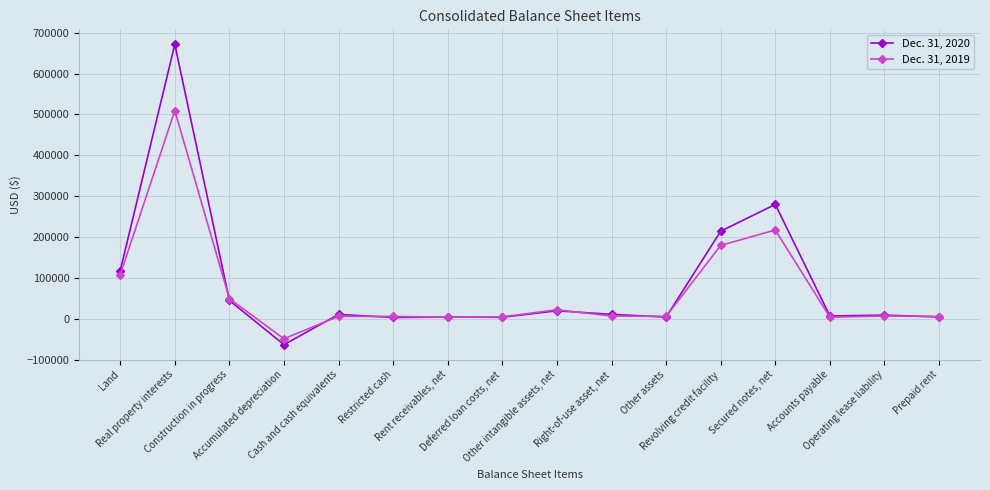

What is the maximum value shown in the chart?

671468